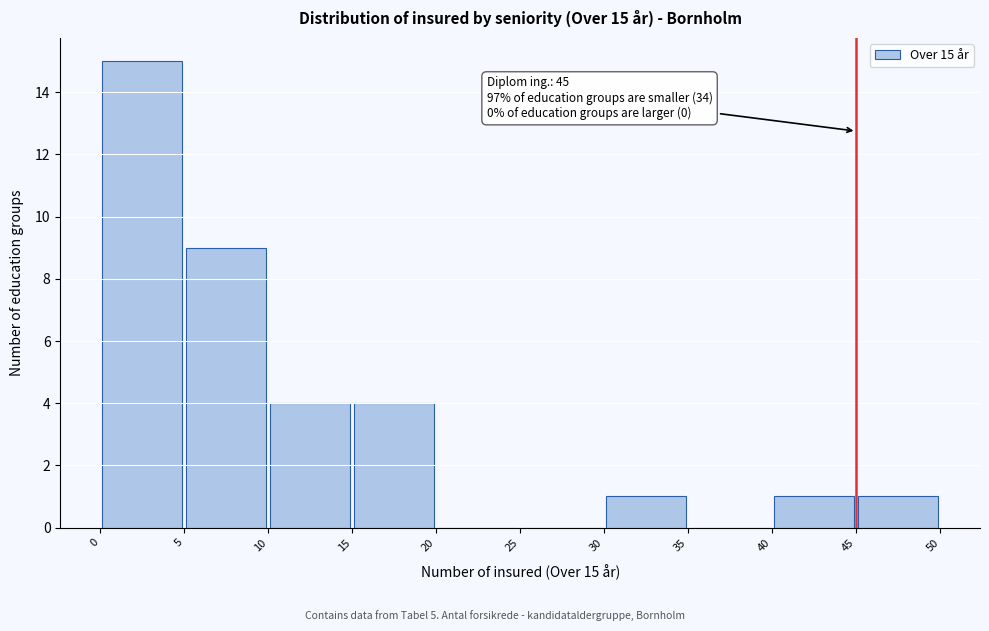

Which range on the x-axis has the tallest bar?

0 to 5